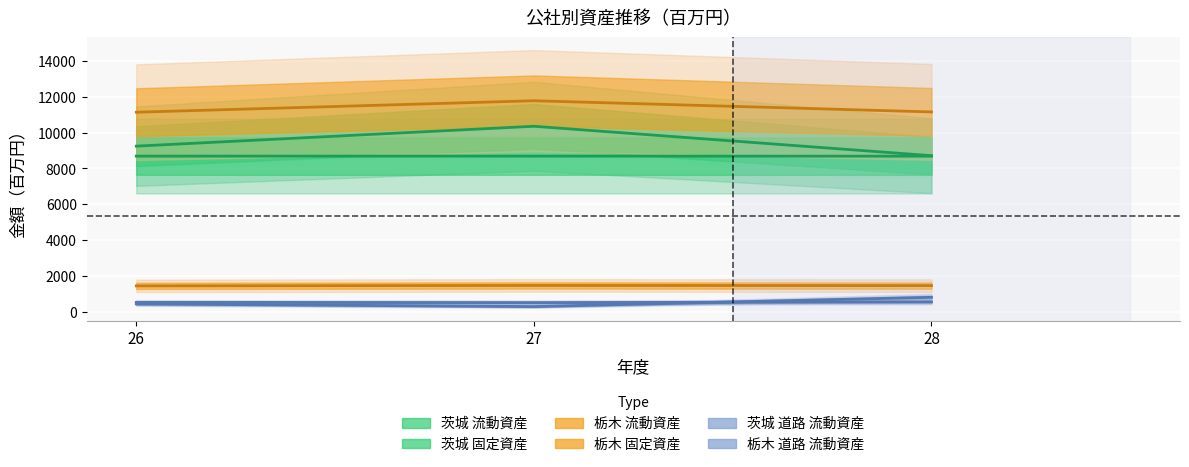

Which series has the largest total across all categories?

栃木 流動資産